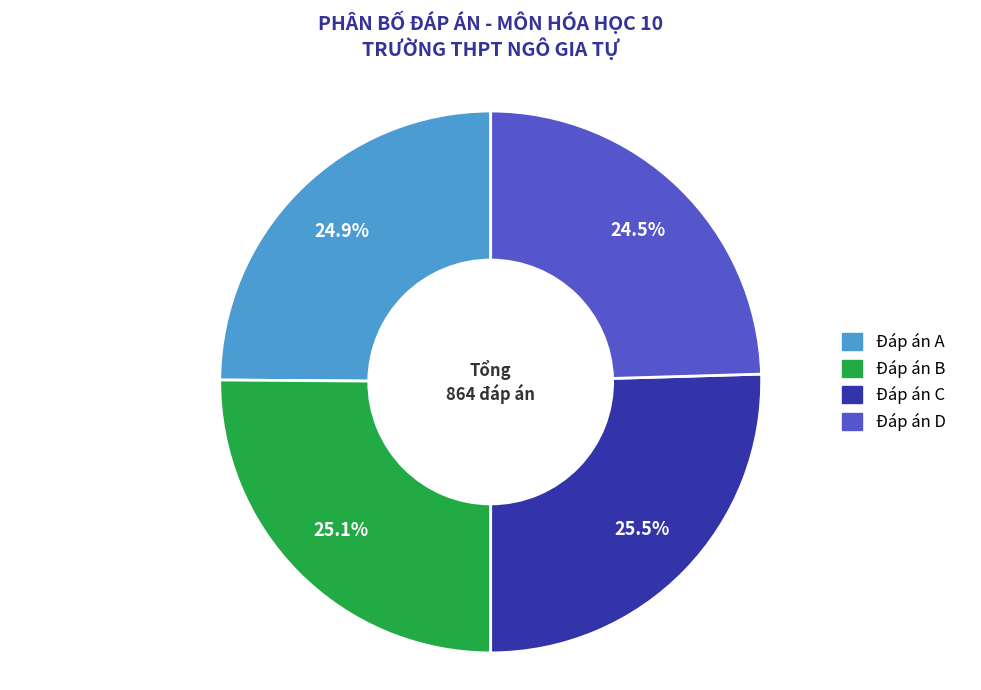

Does any single category account for the majority?

No